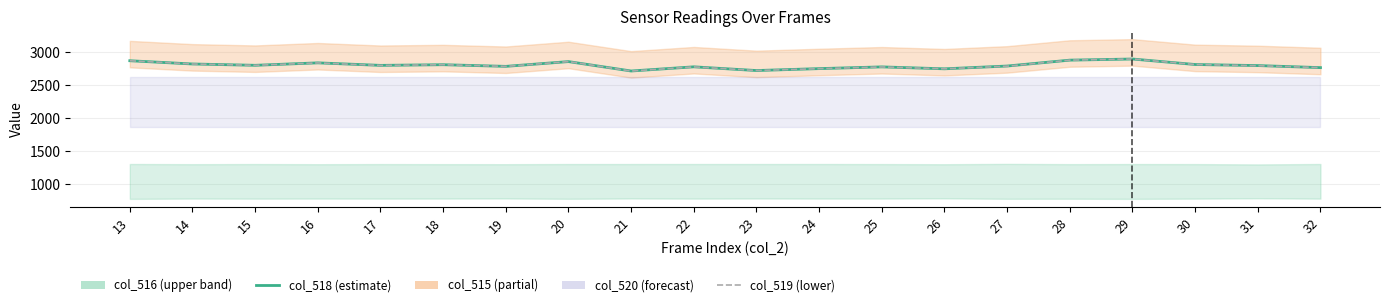

List the labels in order of col_519 value, largest first.

29, 28, 13, 20, 16, 14, 30, 18, 15, 17, 31, 27, 19, 22, 25, 32, 24, 26, 23, 21